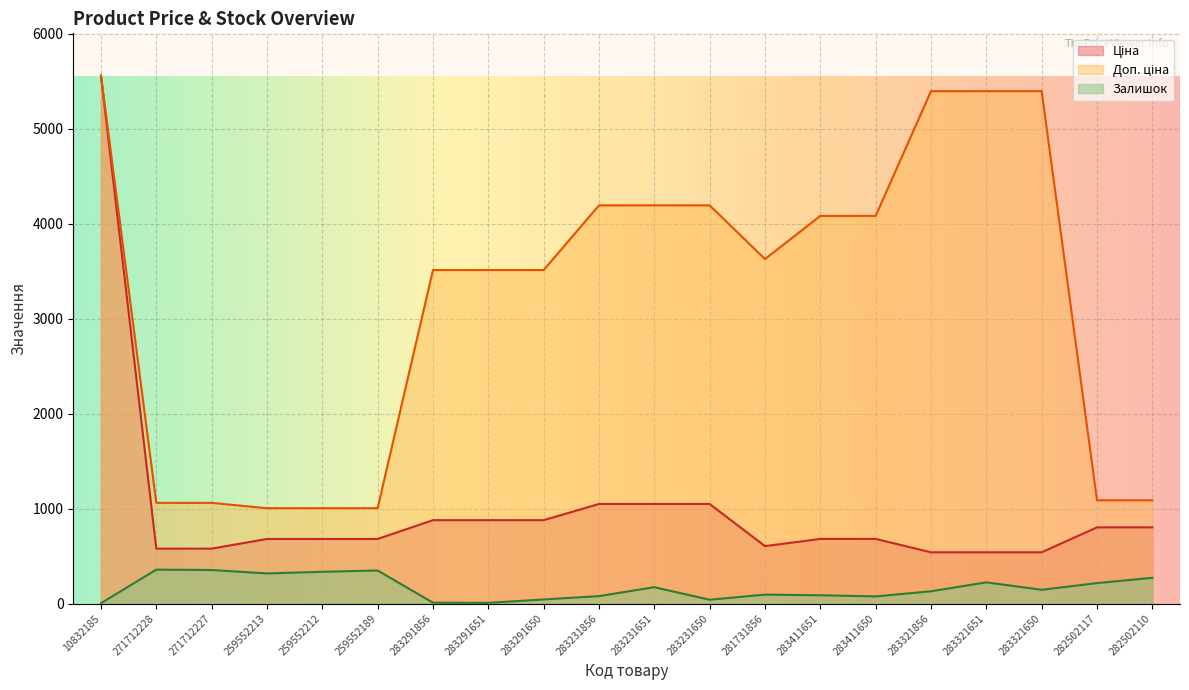

What is the minimum value for Ціна?

539.6